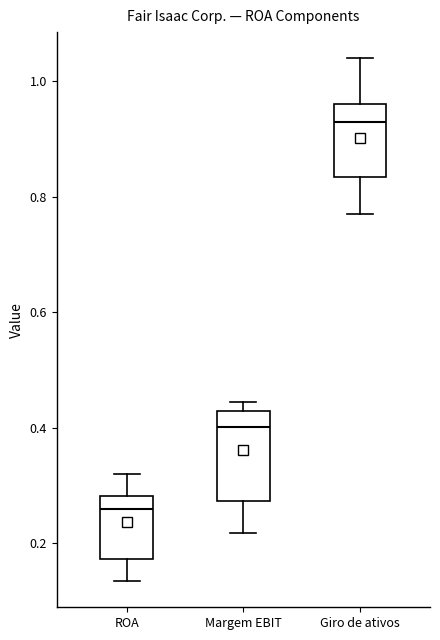

Which box has the highest median line?

Giro de ativos